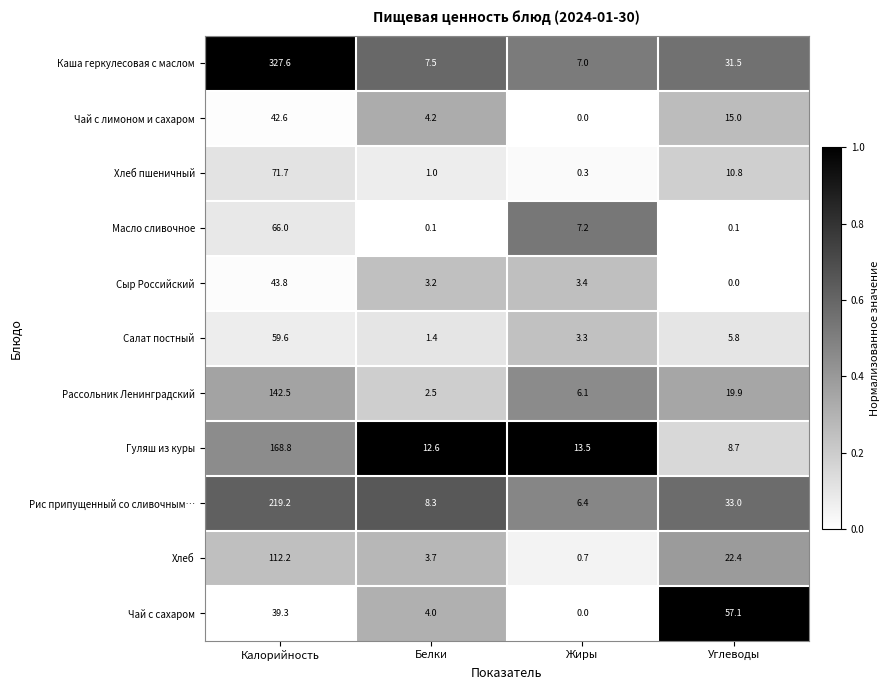

What is the difference between the highest and lowest values at Калорийность?

288.3